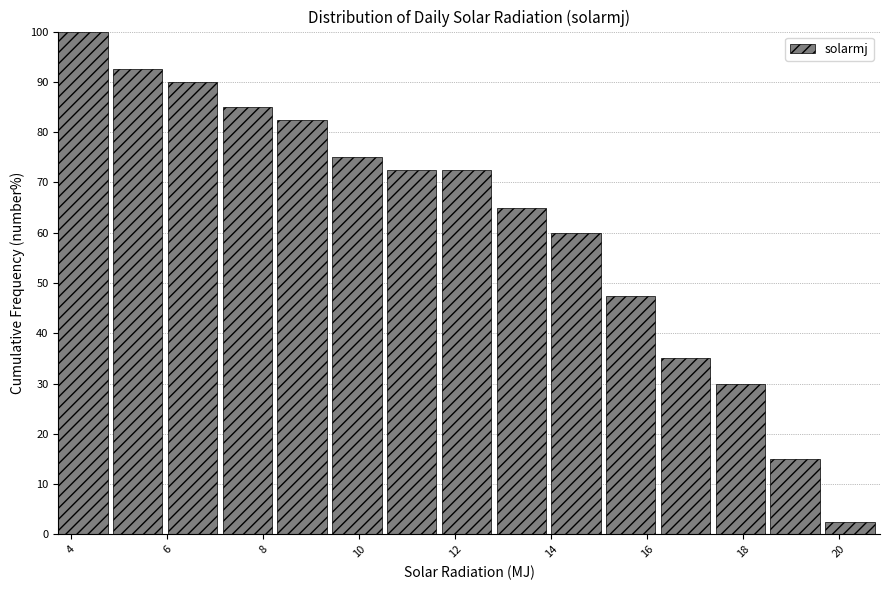

Over which range of the x-axis is the bar tallest?

3.8 to 4.8